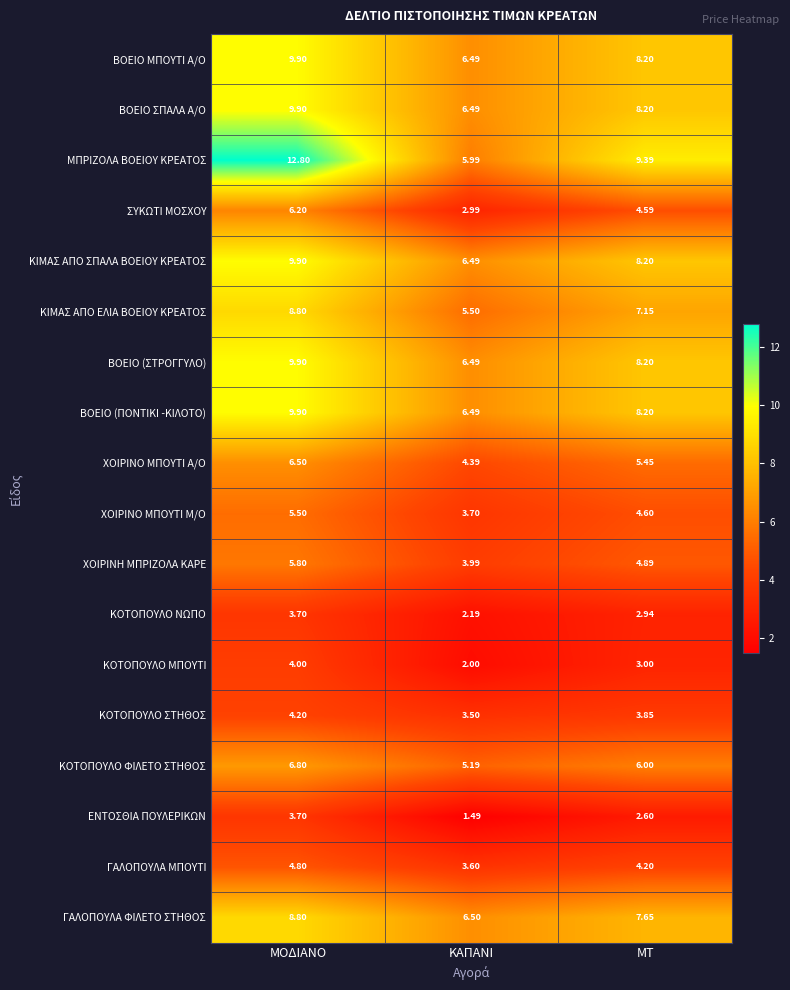

What is the difference between the highest and lowest values at ΜΟΔΙΑΝΟ?

9.1